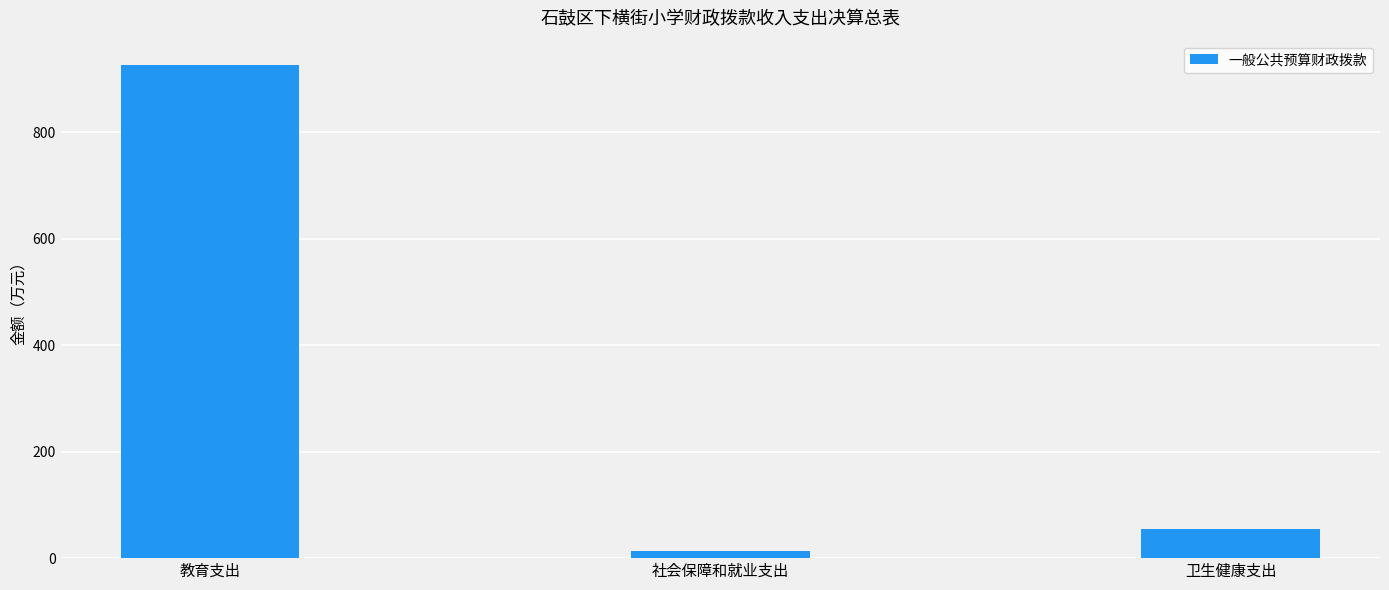

Rank the categories by value from lowest to highest.

社会保障和就业支出, 卫生健康支出, 教育支出